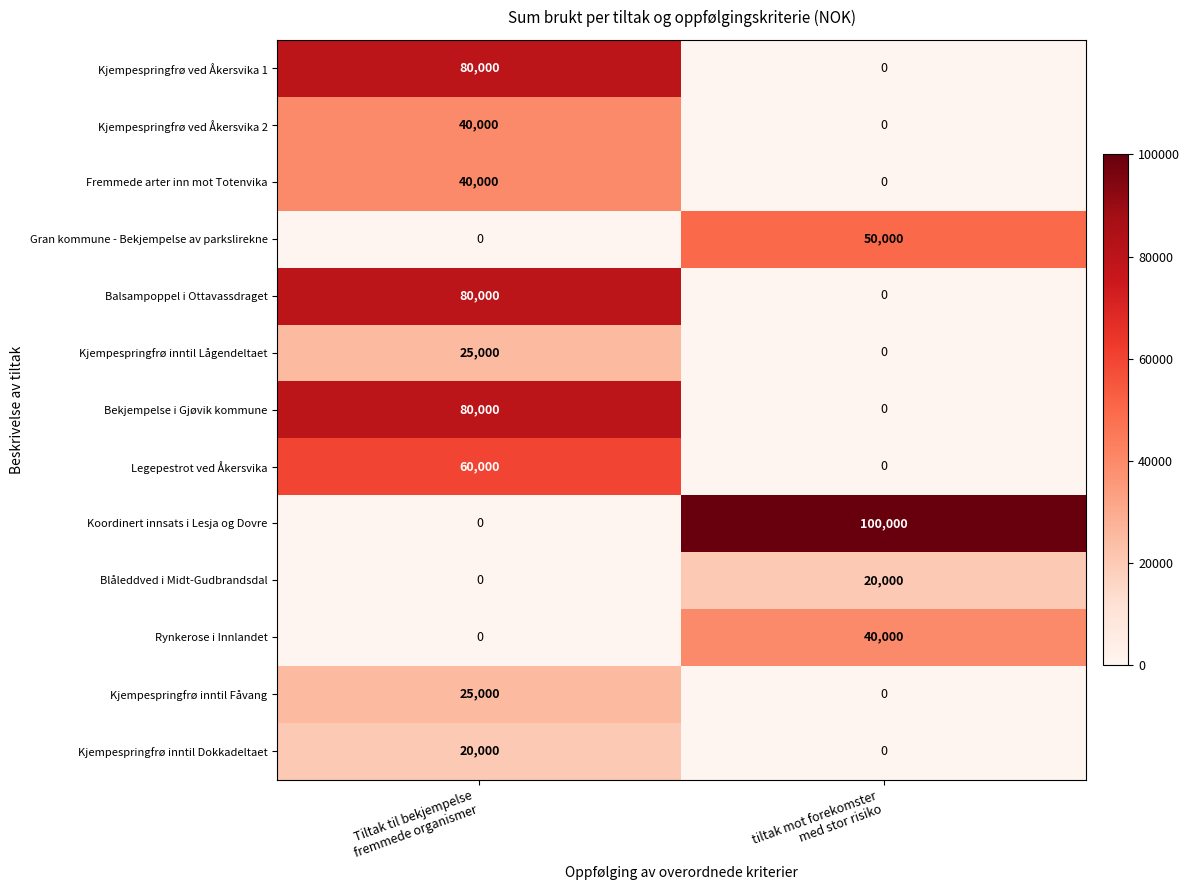

Which series has the largest range (max minus min)?

Koordinert innsats i Lesja og Dovre